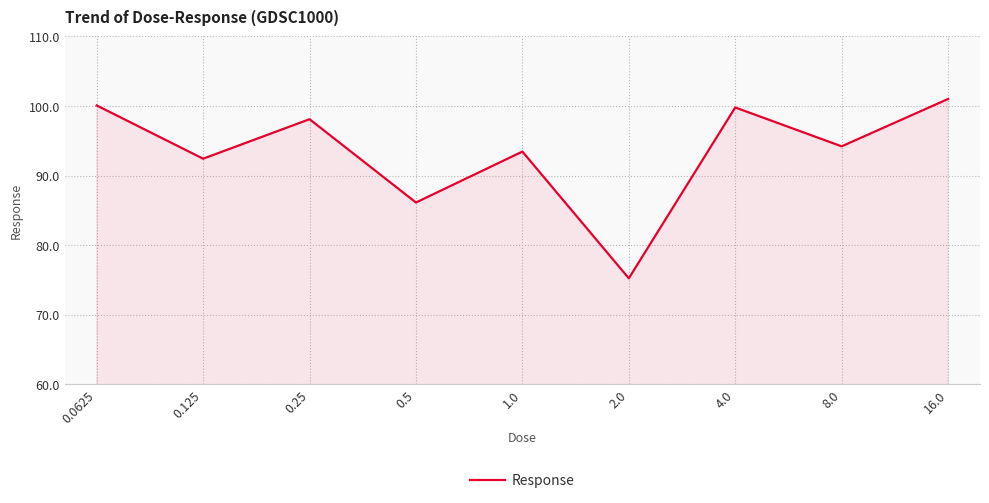

Reading right to left, transcribe all the data shown in this chart.

16.0=101.0	8.0=94.2	4.0=99.8	2.0=75.2	1.0=93.4	0.5=86.1	0.25=98.1	0.125=92.4	0.0625=100.1